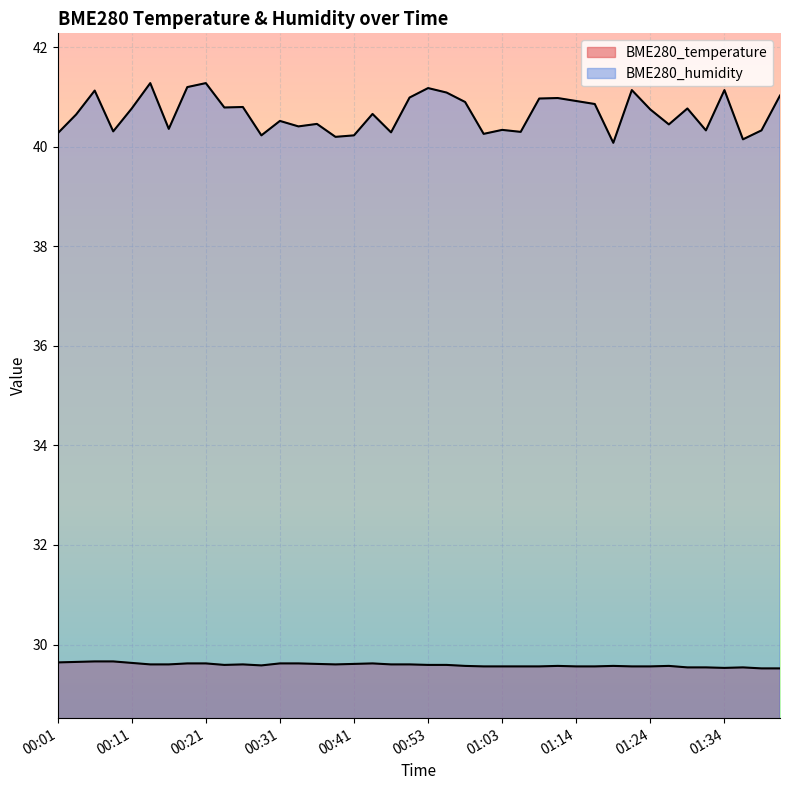

What is the minimum value for BME280_temperature?

29.5